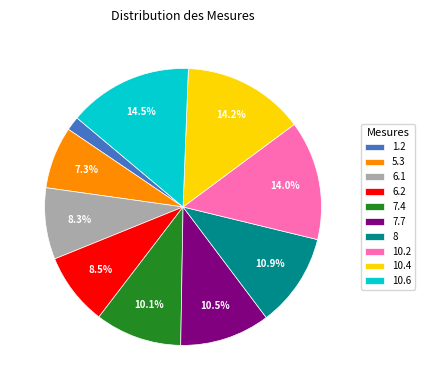

Is there any slice that represents more than half of the pie?

No